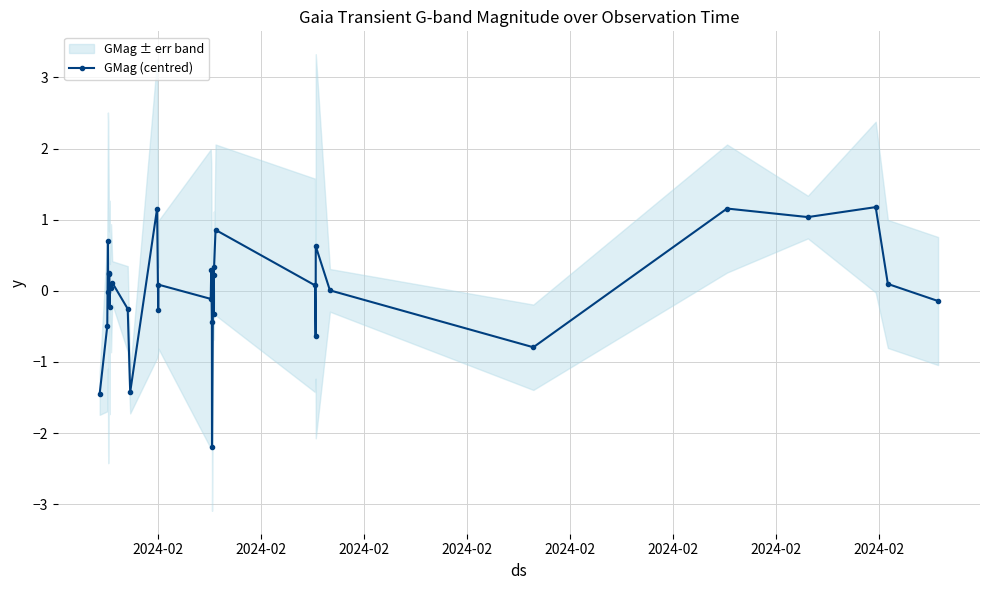

How many series are shown in this chart?

1